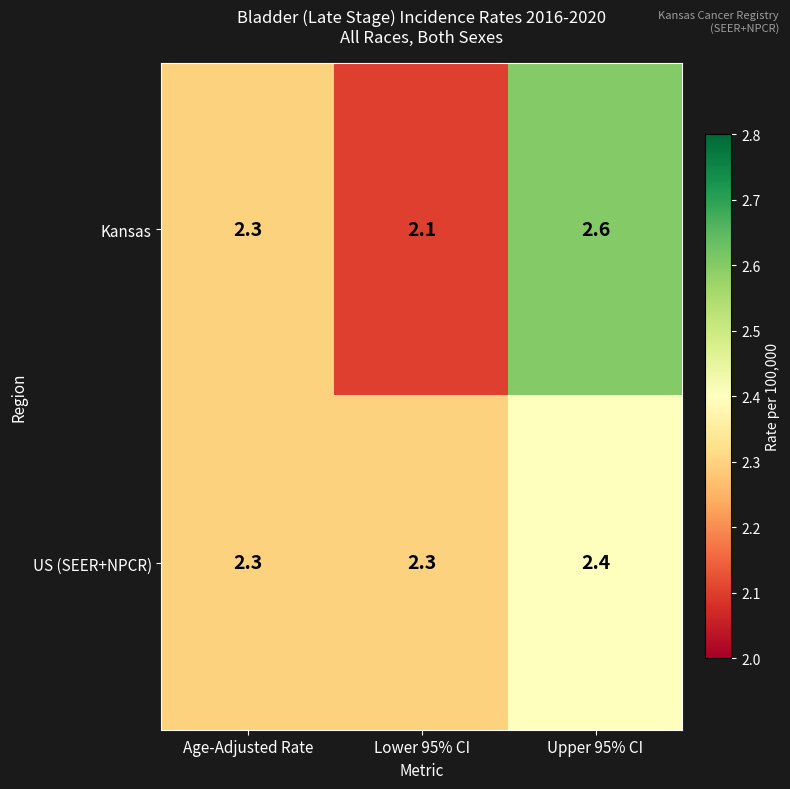

At Lower 95% CI, list the series in order from largest to smallest.

US (SEER+NPCR), Kansas